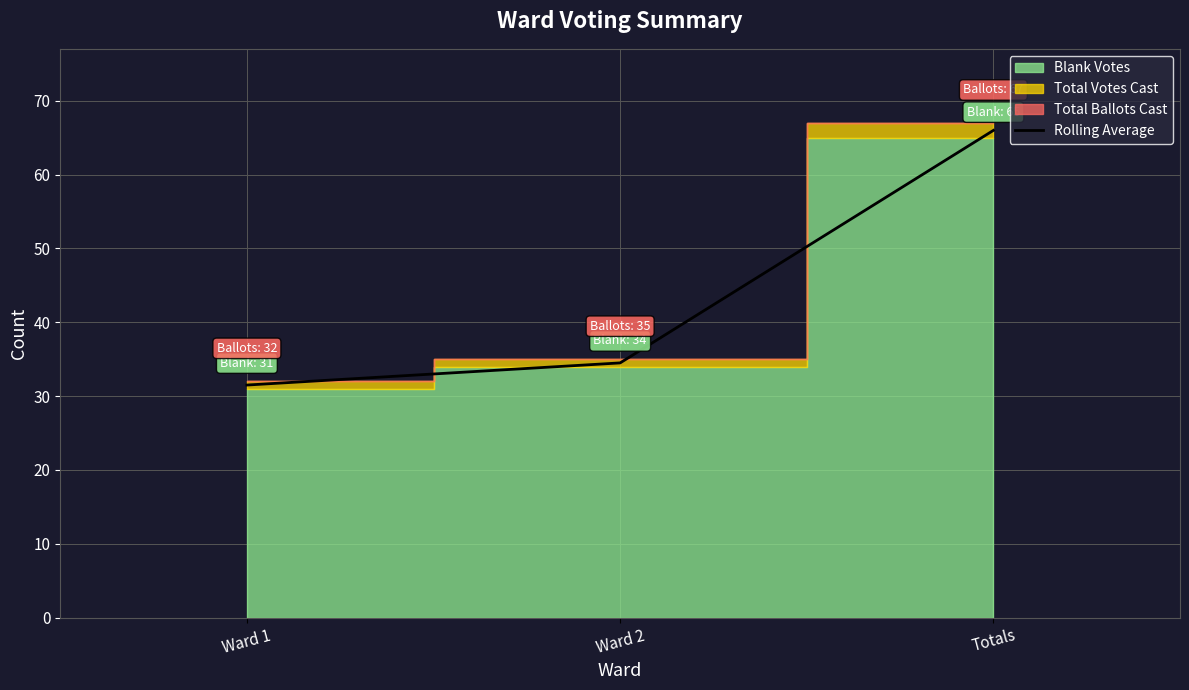

What is the highest value of the Rolling Average series?

66.0